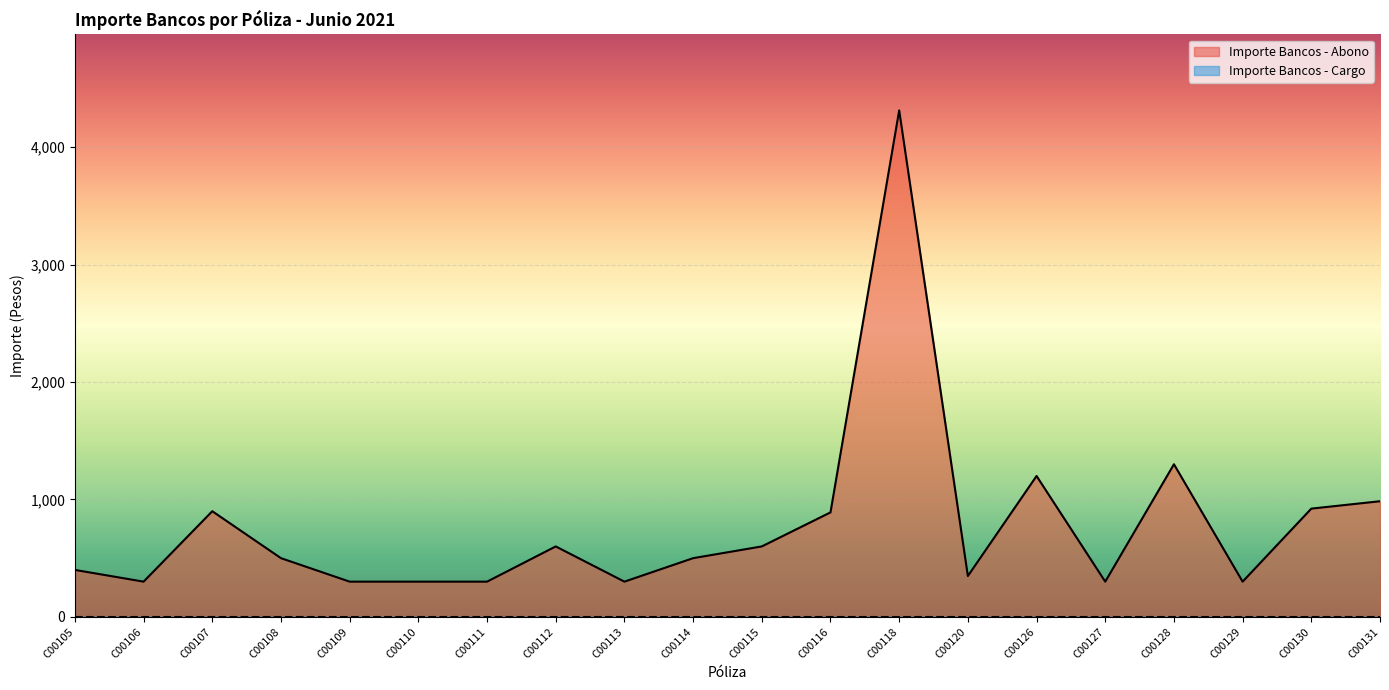

Which category has the lowest value across all series?

C00106